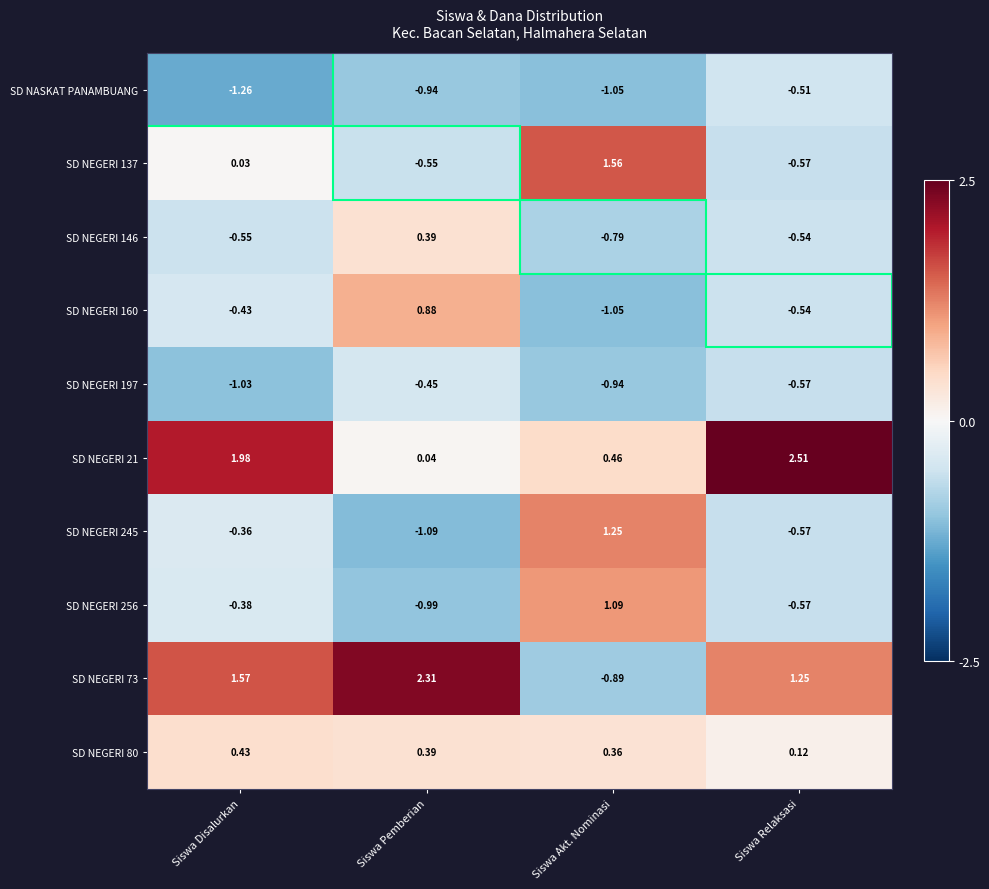

At which category is the sum across all series the highest?

Siswa Relaksasi